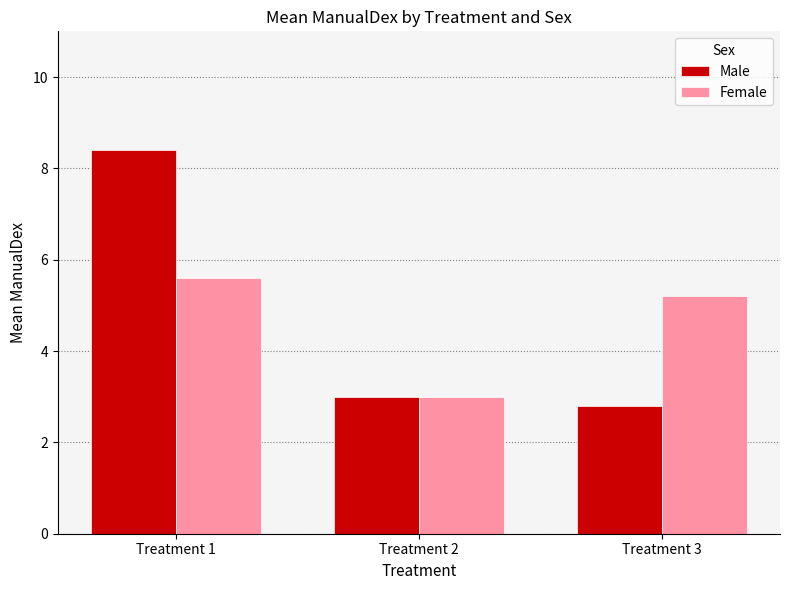

What is the difference between the Female values at Treatment 1 and Treatment 2?

2.6